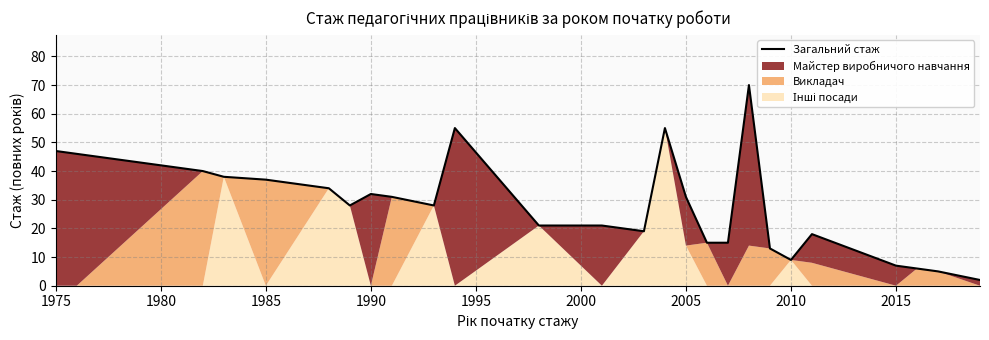

Reading left to right, what are all the values shown in this chart?

47	46	40	38	37	34	28	32	31	28	55	21	21	19	55	31	15	15	70	13	9	18	7	6	5	2